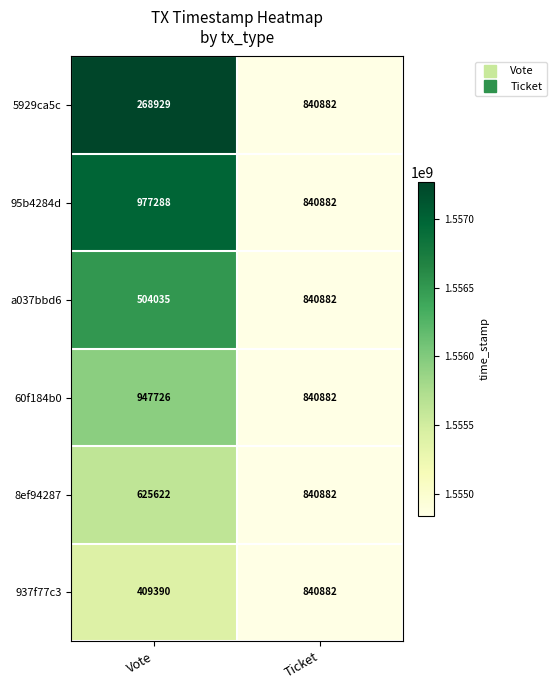

How many categories are shown in the chart?

2